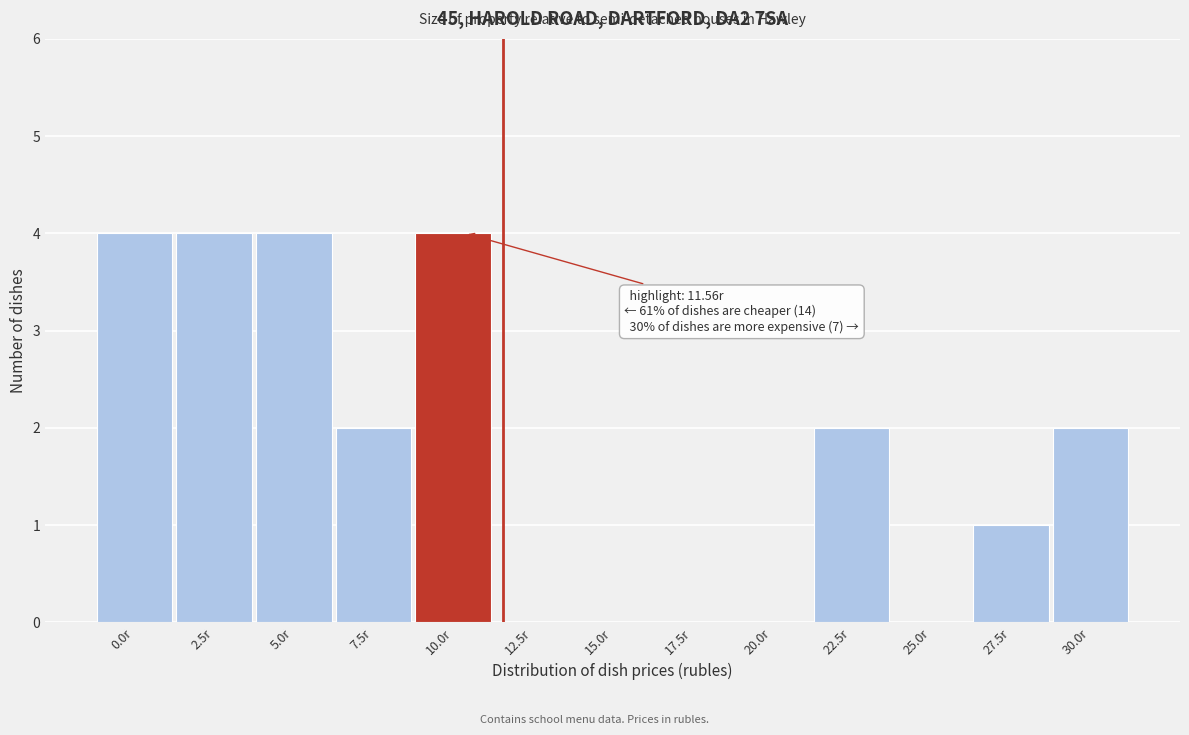

Reading left to right, what are all the values shown in this chart?

0.0r=4	2.5r=4	5.0r=4	7.5r=2	10.0r=4	12.5r=0	15.0r=0	17.5r=0	20.0r=0	22.5r=2	25.0r=0	27.5r=1	30.0r=2